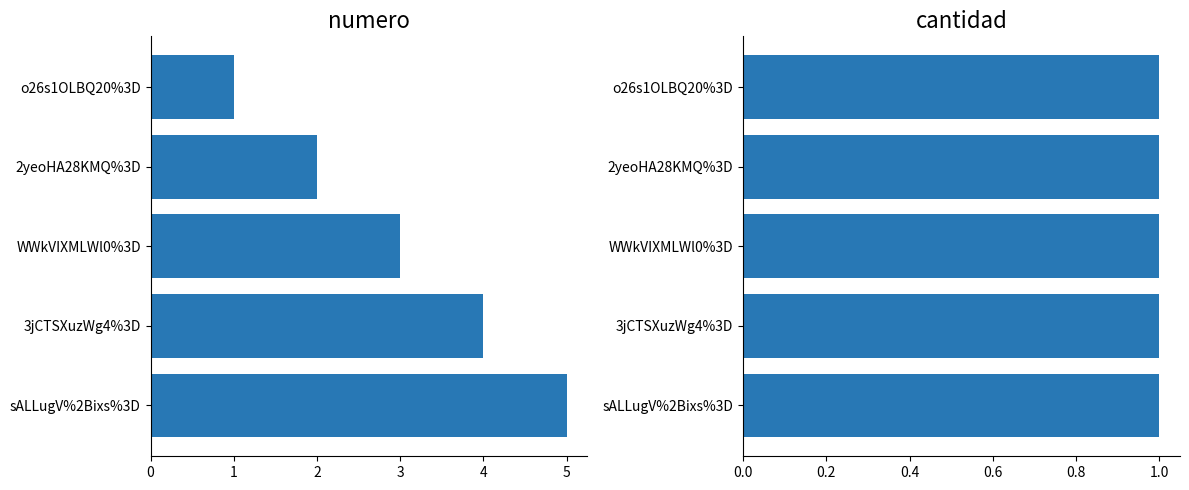

What is the sum of all numero values?

15.0